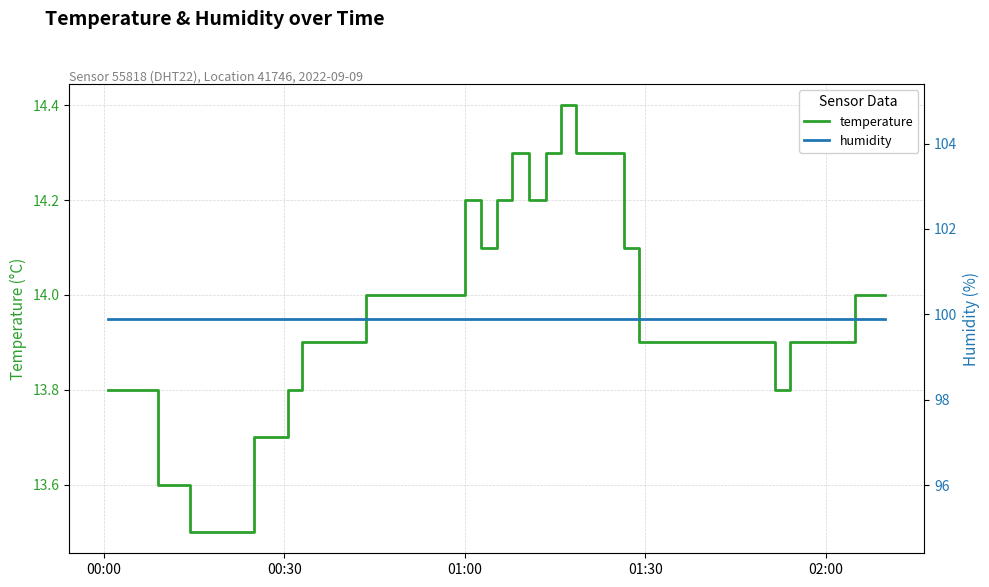

Reading left to right, what are all the values shown in this chart?

temperature: 13.8	13.8	13.8	13.6	13.6	13.5	13.5	13.7	13.7	13.8	13.9	13.9	13.9	14.0	14.0	14.0	14.2	14.1	14.2	14.3	14.2	14.3	14.4	14.3	14.3	14.1	13.9	13.9	13.9	13.9	13.9	13.9	13.9	13.9	13.9	13.8	13.9	13.9	14.0	14.0
humidity: 99.9	99.9	99.9	99.9	99.9	99.9	99.9	99.9	99.9	99.9	99.9	99.9	99.9	99.9	99.9	99.9	99.9	99.9	99.9	99.9	99.9	99.9	99.9	99.9	99.9	99.9	99.9	99.9	99.9	99.9	99.9	99.9	99.9	99.9	99.9	99.9	99.9	99.9	99.9	99.9